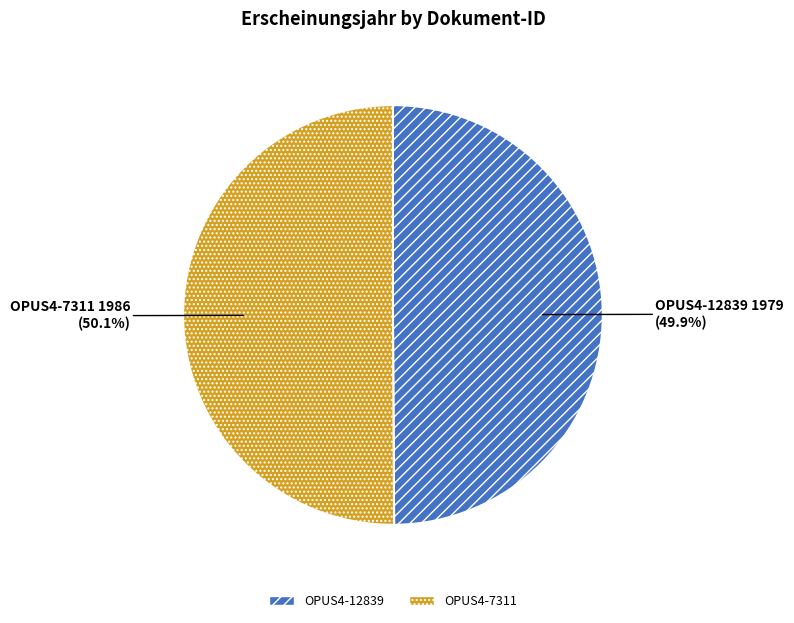

Is the sum of OPUS4-12839 and OPUS4-7311 greater than half?

Yes